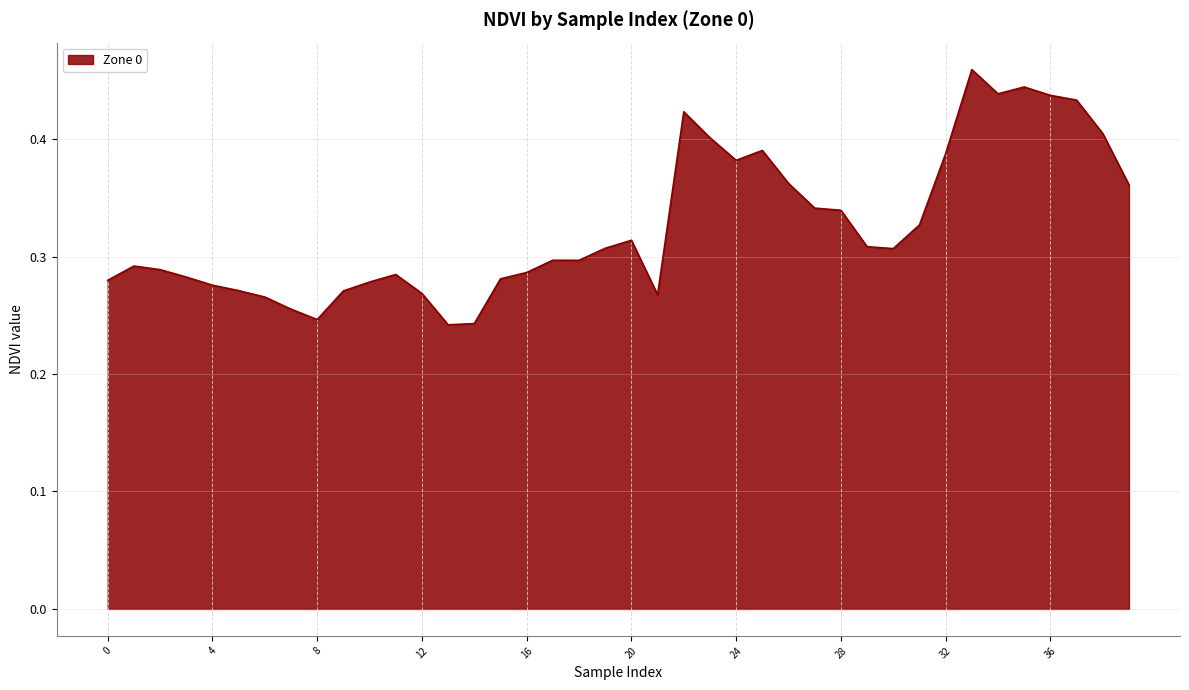

Count the values in the range 0 to 1.

40